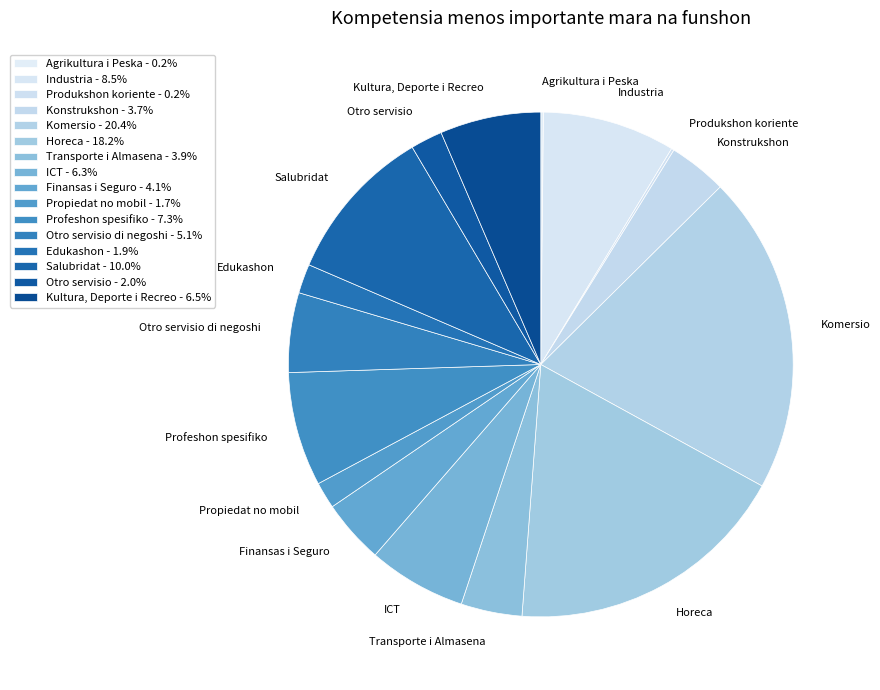

Is there any slice that represents more than half of the pie?

No